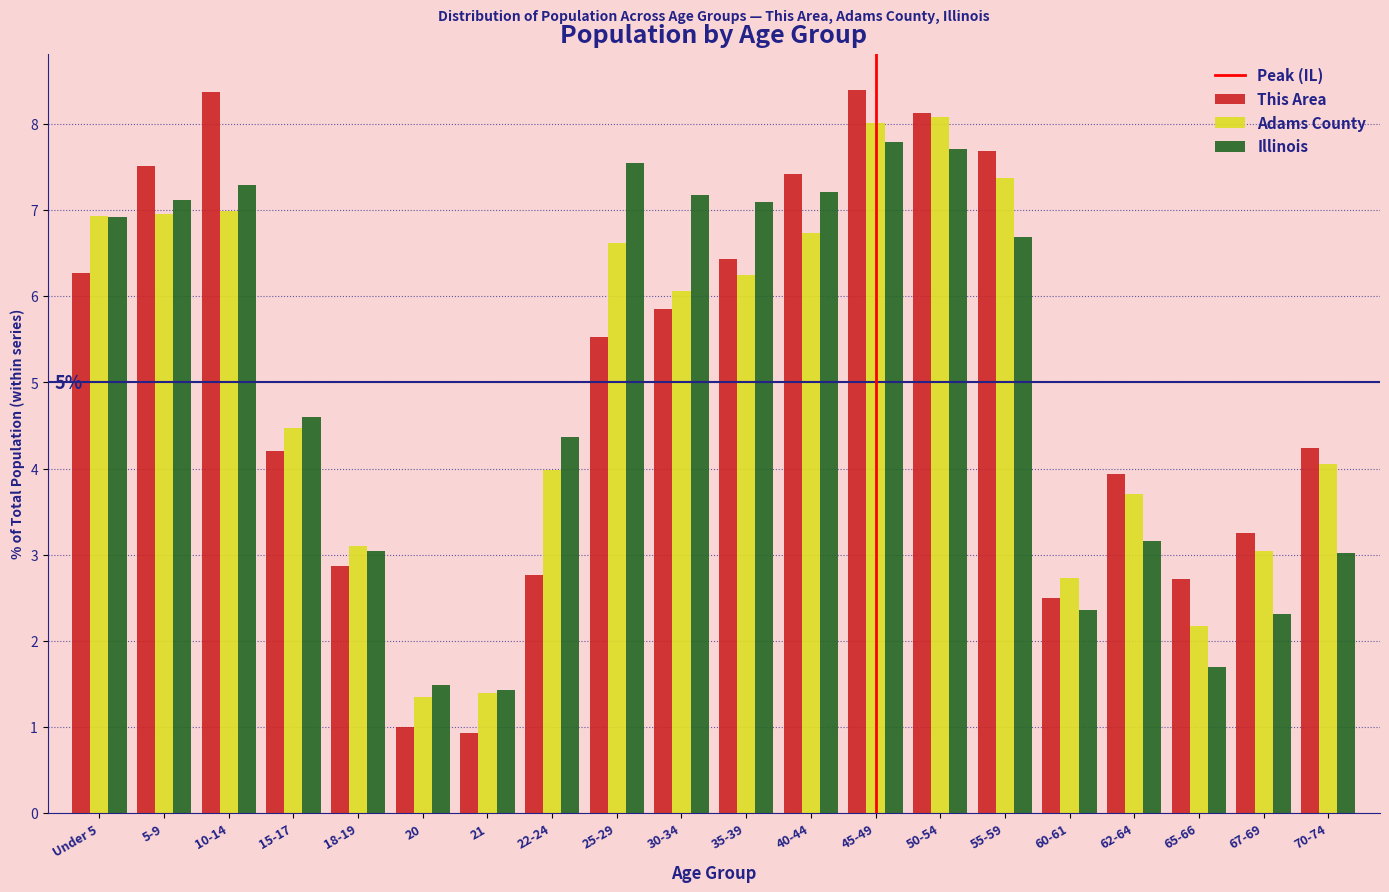

Is it true that This Area equals 7.4 at 40-44?

True